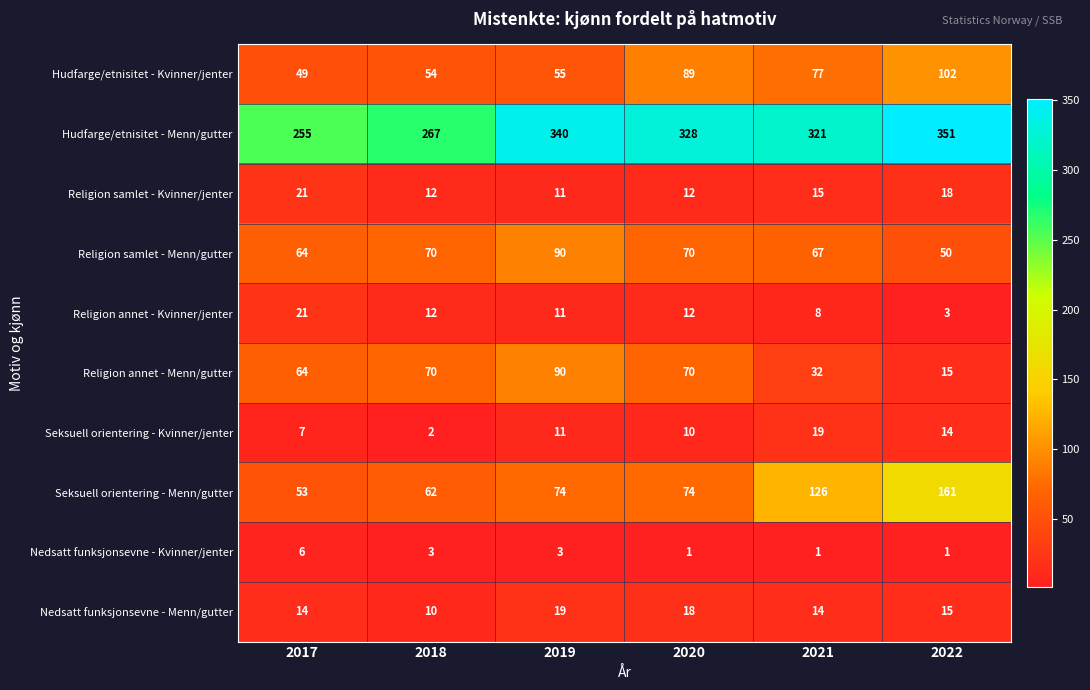

How many values in the Hudfarge/etnisitet - Kvinner/jenter series are below 77?

3